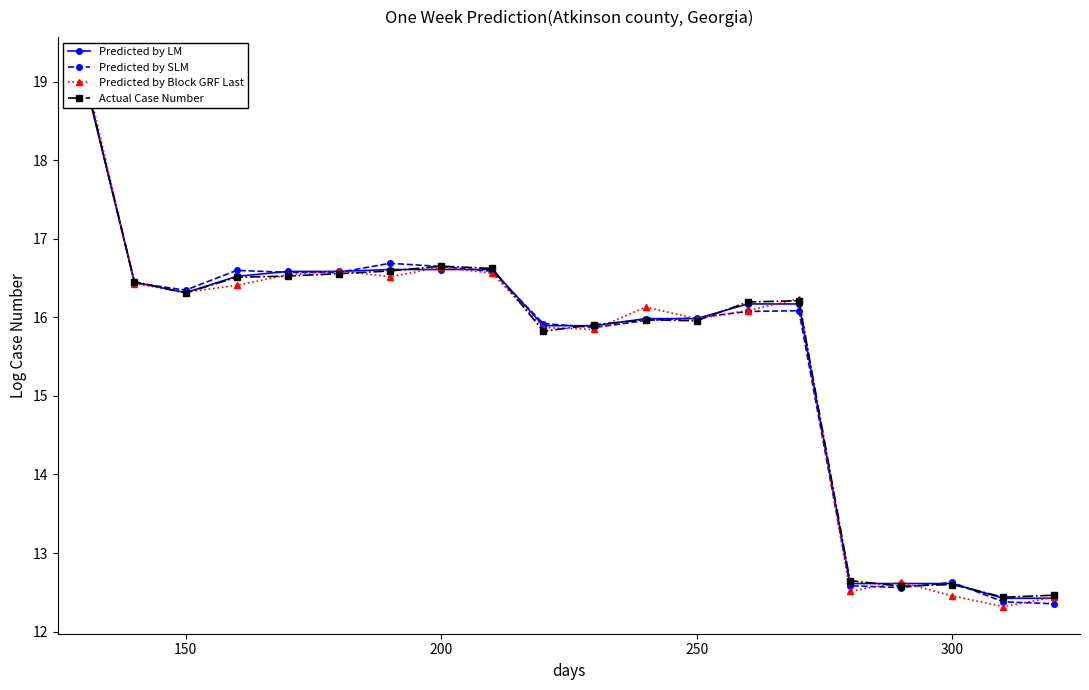

In Actual Case Number, how many points are higher than both neighbors (excluding endpoints)?

4